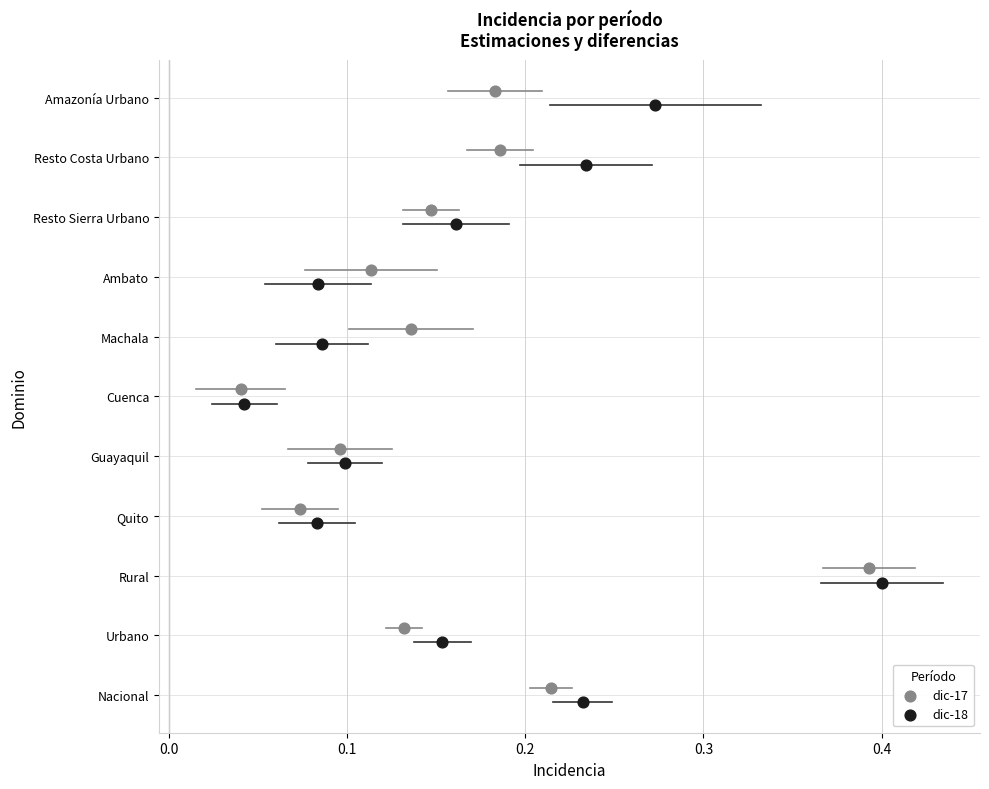

What are all the series names shown in the legend?

dic-17, dic-18